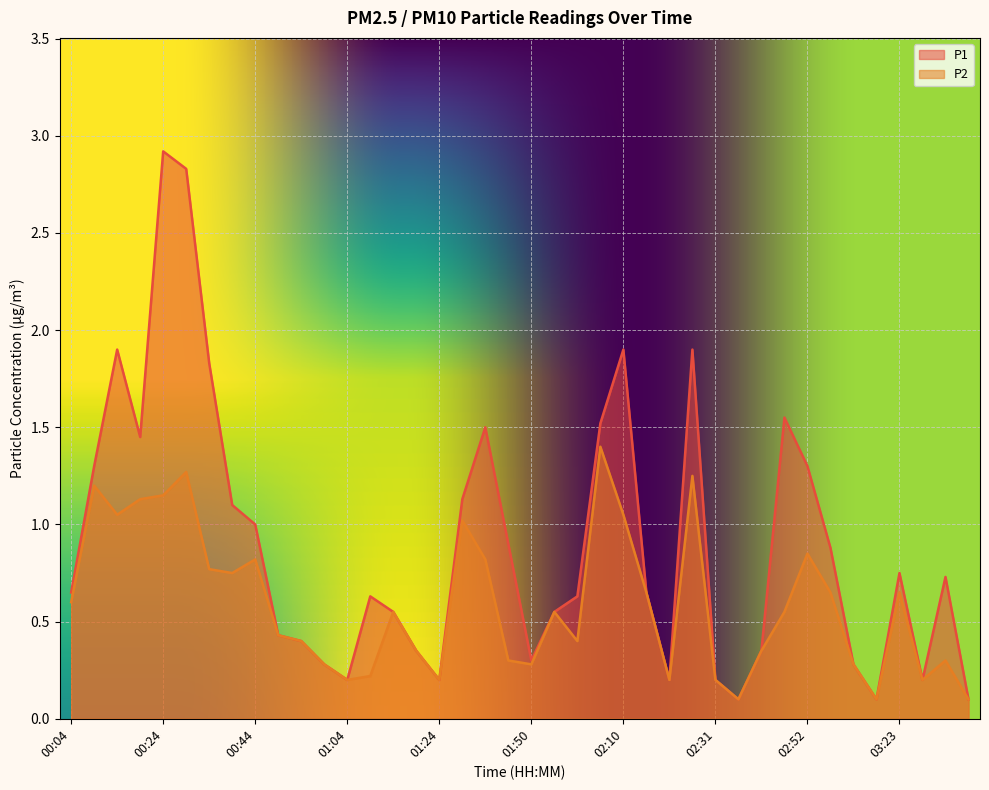

Is the value of P2 at 00:34 greater than the value of P1 at 02:47?

No